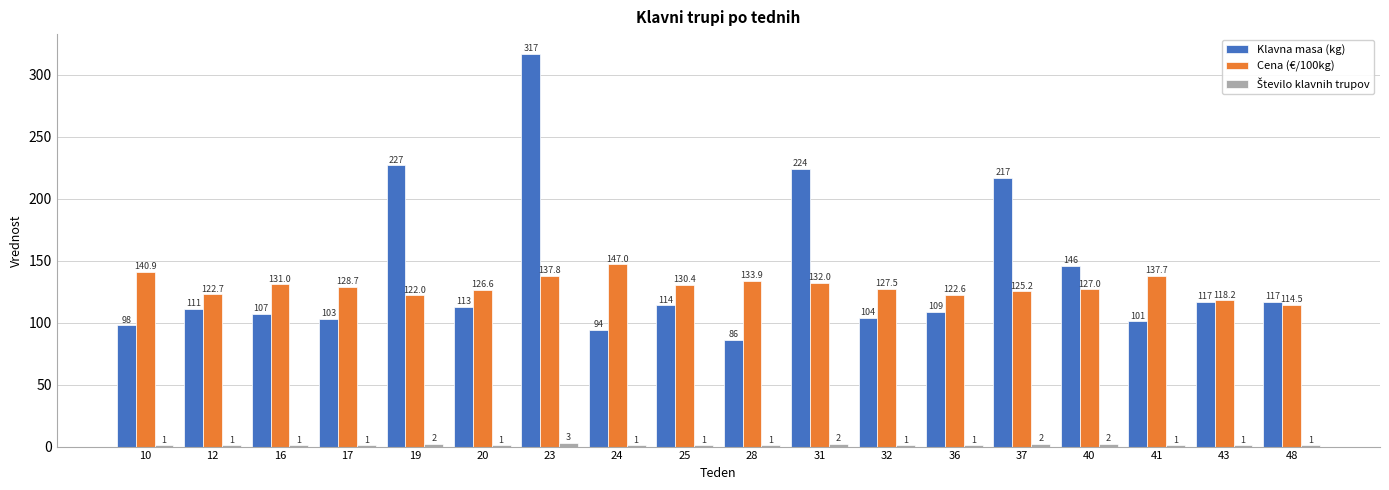

How many data points in Klavna masa (kg) are less than 113?

9